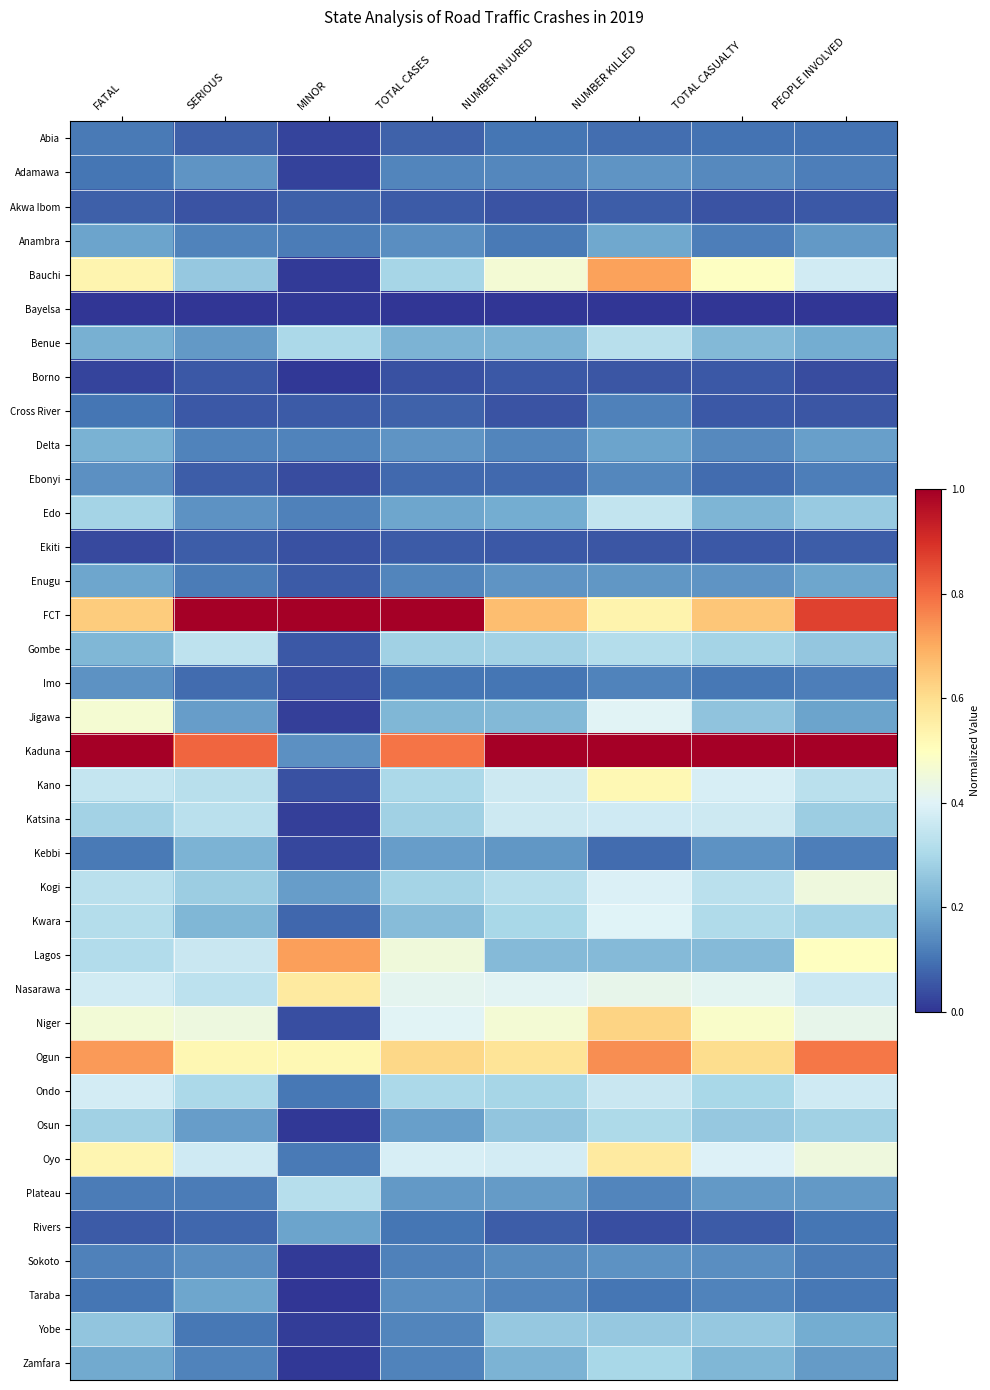

Reading left to right, extract all data points from this chart.

Abia: FATAL=0.1	SERIOUS=0.1	MINOR=0.0	TOTAL CASES=0.1	NUMBER INJURED=0.1	NUMBER KILLED=0.1	TOTAL CASUALTY=0.1	PEOPLE INVOLVED=0.1
Adamawa: FATAL=0.1	SERIOUS=0.2	MINOR=0.0	TOTAL CASES=0.1	NUMBER INJURED=0.1	NUMBER KILLED=0.2	TOTAL CASUALTY=0.1	PEOPLE INVOLVED=0.1
Akwa Ibom: FATAL=0.1	SERIOUS=0.0	MINOR=0.1	TOTAL CASES=0.1	NUMBER INJURED=0.0	NUMBER KILLED=0.1	TOTAL CASUALTY=0.1	PEOPLE INVOLVED=0.1
Anambra: FATAL=0.2	SERIOUS=0.1	MINOR=0.1	TOTAL CASES=0.1	NUMBER INJURED=0.1	NUMBER KILLED=0.2	TOTAL CASUALTY=0.1	PEOPLE INVOLVED=0.2
Bauchi: FATAL=0.5	SERIOUS=0.3	MINOR=0.0	TOTAL CASES=0.3	NUMBER INJURED=0.5	NUMBER KILLED=0.7	TOTAL CASUALTY=0.5	PEOPLE INVOLVED=0.4
Bayelsa: FATAL=0.0	SERIOUS=0.0	MINOR=0.0	TOTAL CASES=0.0	NUMBER INJURED=0.0	NUMBER KILLED=0.0	TOTAL CASUALTY=0.0	PEOPLE INVOLVED=0.0
Benue: FATAL=0.2	SERIOUS=0.2	MINOR=0.3	TOTAL CASES=0.2	NUMBER INJURED=0.2	NUMBER KILLED=0.3	TOTAL CASUALTY=0.2	PEOPLE INVOLVED=0.2
Borno: FATAL=0.0	SERIOUS=0.1	MINOR=0.0	TOTAL CASES=0.0	NUMBER INJURED=0.1	NUMBER KILLED=0.1	TOTAL CASUALTY=0.1	PEOPLE INVOLVED=0.0
Cross River: FATAL=0.1	SERIOUS=0.1	MINOR=0.1	TOTAL CASES=0.1	NUMBER INJURED=0.0	NUMBER KILLED=0.1	TOTAL CASUALTY=0.1	PEOPLE INVOLVED=0.1
Delta: FATAL=0.2	SERIOUS=0.1	MINOR=0.1	TOTAL CASES=0.2	NUMBER INJURED=0.1	NUMBER KILLED=0.2	TOTAL CASUALTY=0.1	PEOPLE INVOLVED=0.2
Ebonyi: FATAL=0.2	SERIOUS=0.1	MINOR=0.0	TOTAL CASES=0.1	NUMBER INJURED=0.1	NUMBER KILLED=0.1	TOTAL CASUALTY=0.1	PEOPLE INVOLVED=0.1
Edo: FATAL=0.3	SERIOUS=0.2	MINOR=0.1	TOTAL CASES=0.2	NUMBER INJURED=0.2	NUMBER KILLED=0.3	TOTAL CASUALTY=0.2	PEOPLE INVOLVED=0.3
Ekiti: FATAL=0.0	SERIOUS=0.1	MINOR=0.0	TOTAL CASES=0.1	NUMBER INJURED=0.1	NUMBER KILLED=0.1	TOTAL CASUALTY=0.1	PEOPLE INVOLVED=0.1
Enugu: FATAL=0.2	SERIOUS=0.1	MINOR=0.1	TOTAL CASES=0.1	NUMBER INJURED=0.2	NUMBER KILLED=0.2	TOTAL CASUALTY=0.2	PEOPLE INVOLVED=0.2
FCT: FATAL=0.6	SERIOUS=1.0	MINOR=1.0	TOTAL CASES=1.0	NUMBER INJURED=0.7	NUMBER KILLED=0.5	TOTAL CASUALTY=0.7	PEOPLE INVOLVED=0.9
Gombe: FATAL=0.2	SERIOUS=0.3	MINOR=0.1	TOTAL CASES=0.3	NUMBER INJURED=0.3	NUMBER KILLED=0.3	TOTAL CASUALTY=0.3	PEOPLE INVOLVED=0.3
Imo: FATAL=0.2	SERIOUS=0.1	MINOR=0.0	TOTAL CASES=0.1	NUMBER INJURED=0.1	NUMBER KILLED=0.1	TOTAL CASUALTY=0.1	PEOPLE INVOLVED=0.1
Jigawa: FATAL=0.5	SERIOUS=0.2	MINOR=0.0	TOTAL CASES=0.2	NUMBER INJURED=0.2	NUMBER KILLED=0.4	TOTAL CASUALTY=0.3	PEOPLE INVOLVED=0.2
Kaduna: FATAL=1.0	SERIOUS=0.8	MINOR=0.1	TOTAL CASES=0.8	NUMBER INJURED=1.0	NUMBER KILLED=1.0	TOTAL CASUALTY=1.0	PEOPLE INVOLVED=1.0
Kano: FATAL=0.4	SERIOUS=0.3	MINOR=0.0	TOTAL CASES=0.3	NUMBER INJURED=0.4	NUMBER KILLED=0.5	TOTAL CASUALTY=0.4	PEOPLE INVOLVED=0.3
Katsina: FATAL=0.3	SERIOUS=0.3	MINOR=0.0	TOTAL CASES=0.3	NUMBER INJURED=0.4	NUMBER KILLED=0.4	TOTAL CASUALTY=0.4	PEOPLE INVOLVED=0.3
Kebbi: FATAL=0.1	SERIOUS=0.2	MINOR=0.0	TOTAL CASES=0.2	NUMBER INJURED=0.2	NUMBER KILLED=0.1	TOTAL CASUALTY=0.2	PEOPLE INVOLVED=0.1
Kogi: FATAL=0.3	SERIOUS=0.3	MINOR=0.2	TOTAL CASES=0.3	NUMBER INJURED=0.3	NUMBER KILLED=0.4	TOTAL CASUALTY=0.3	PEOPLE INVOLVED=0.4
Kwara: FATAL=0.3	SERIOUS=0.2	MINOR=0.1	TOTAL CASES=0.2	NUMBER INJURED=0.3	NUMBER KILLED=0.4	TOTAL CASUALTY=0.3	PEOPLE INVOLVED=0.3
Lagos: FATAL=0.3	SERIOUS=0.4	MINOR=0.7	TOTAL CASES=0.4	NUMBER INJURED=0.2	NUMBER KILLED=0.2	TOTAL CASUALTY=0.2	PEOPLE INVOLVED=0.5
Nasarawa: FATAL=0.4	SERIOUS=0.3	MINOR=0.6	TOTAL CASES=0.4	NUMBER INJURED=0.4	NUMBER KILLED=0.4	TOTAL CASUALTY=0.4	PEOPLE INVOLVED=0.4
Niger: FATAL=0.5	SERIOUS=0.4	MINOR=0.0	TOTAL CASES=0.4	NUMBER INJURED=0.5	NUMBER KILLED=0.6	TOTAL CASUALTY=0.5	PEOPLE INVOLVED=0.4
Ogun: FATAL=0.7	SERIOUS=0.5	MINOR=0.5	TOTAL CASES=0.6	NUMBER INJURED=0.6	NUMBER KILLED=0.7	TOTAL CASUALTY=0.6	PEOPLE INVOLVED=0.8
Ondo: FATAL=0.4	SERIOUS=0.3	MINOR=0.1	TOTAL CASES=0.3	NUMBER INJURED=0.3	NUMBER KILLED=0.4	TOTAL CASUALTY=0.3	PEOPLE INVOLVED=0.4
Osun: FATAL=0.3	SERIOUS=0.2	MINOR=0.0	TOTAL CASES=0.2	NUMBER INJURED=0.3	NUMBER KILLED=0.3	TOTAL CASUALTY=0.3	PEOPLE INVOLVED=0.3
Oyo: FATAL=0.5	SERIOUS=0.4	MINOR=0.1	TOTAL CASES=0.4	NUMBER INJURED=0.4	NUMBER KILLED=0.6	TOTAL CASUALTY=0.4	PEOPLE INVOLVED=0.4
Plateau: FATAL=0.1	SERIOUS=0.1	MINOR=0.3	TOTAL CASES=0.2	NUMBER INJURED=0.2	NUMBER KILLED=0.1	TOTAL CASUALTY=0.2	PEOPLE INVOLVED=0.2
Rivers: FATAL=0.1	SERIOUS=0.1	MINOR=0.2	TOTAL CASES=0.1	NUMBER INJURED=0.1	NUMBER KILLED=0.0	TOTAL CASUALTY=0.1	PEOPLE INVOLVED=0.1
Sokoto: FATAL=0.1	SERIOUS=0.1	MINOR=0.0	TOTAL CASES=0.1	NUMBER INJURED=0.1	NUMBER KILLED=0.2	TOTAL CASUALTY=0.1	PEOPLE INVOLVED=0.1
Taraba: FATAL=0.1	SERIOUS=0.2	MINOR=0.0	TOTAL CASES=0.1	NUMBER INJURED=0.1	NUMBER KILLED=0.1	TOTAL CASUALTY=0.1	PEOPLE INVOLVED=0.1
Yobe: FATAL=0.3	SERIOUS=0.1	MINOR=0.0	TOTAL CASES=0.1	NUMBER INJURED=0.3	NUMBER KILLED=0.3	TOTAL CASUALTY=0.3	PEOPLE INVOLVED=0.2
Zamfara: FATAL=0.2	SERIOUS=0.1	MINOR=0.0	TOTAL CASES=0.1	NUMBER INJURED=0.2	NUMBER KILLED=0.3	TOTAL CASUALTY=0.2	PEOPLE INVOLVED=0.2